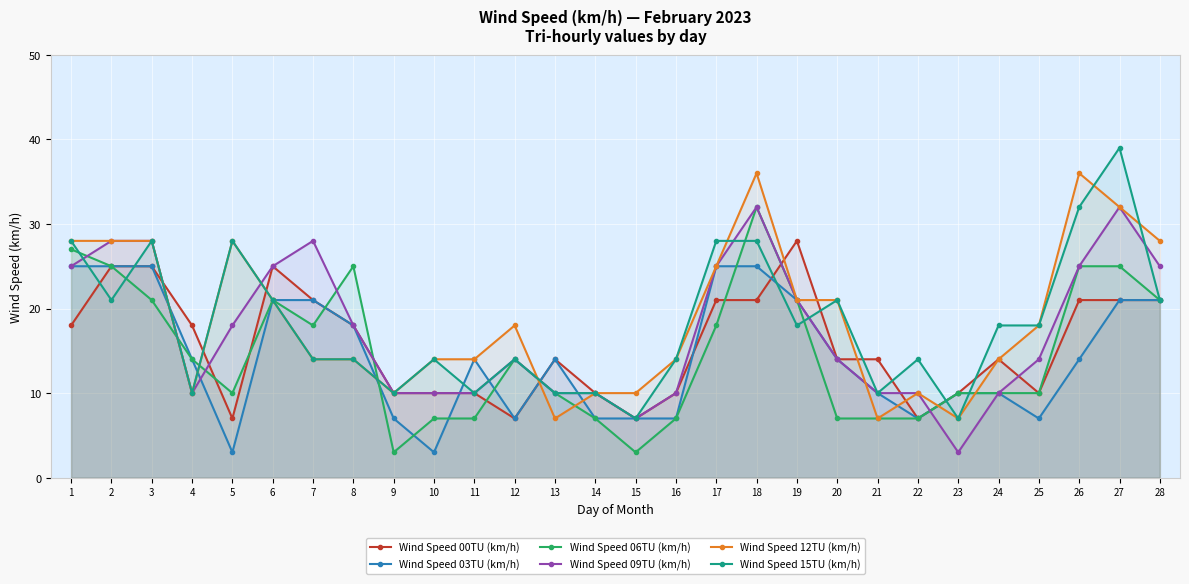

What is the sum of all Wind Speed 09TU (km/h) values?

482